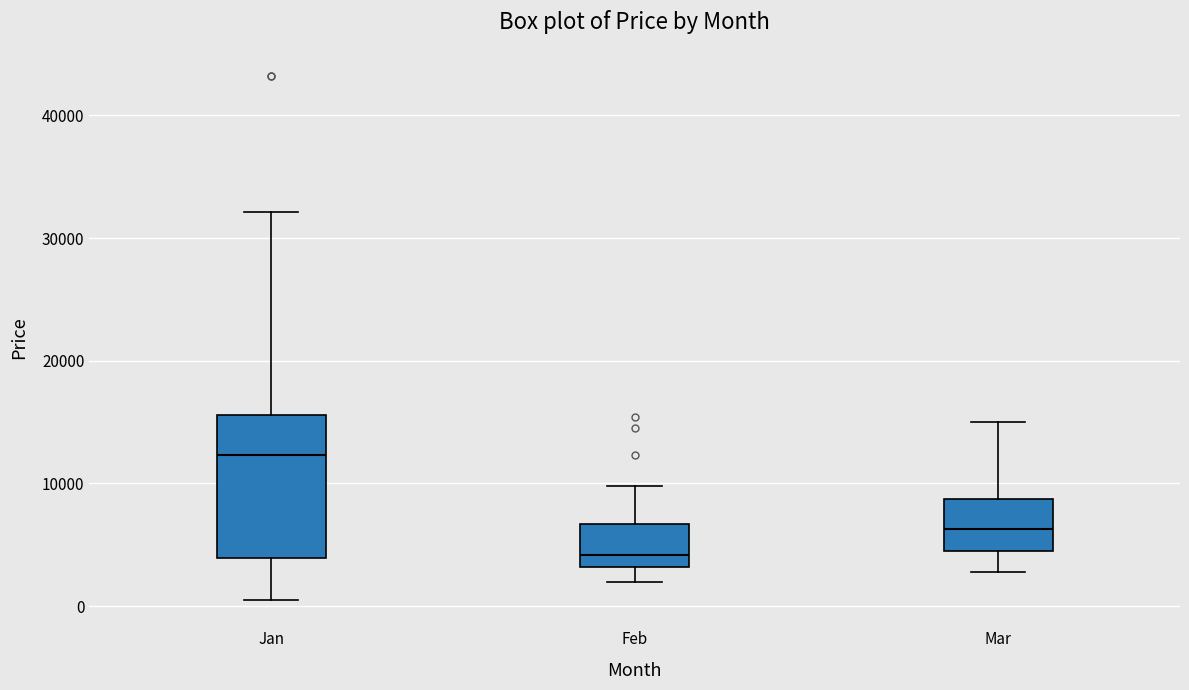

Reading left to right, read every box against the y-axis: the position of its median line, the range the box covers, and the ends of its whiskers. The values are not printed on the chart, so give them approximately, as read against the axis.

Jan: median 12000, box 4000 to 16000, whiskers 1000 to 32000
Feb: median 4000, box 3000 to 7000, whiskers 2000 to 10000
Mar: median 6000, box 5000 to 9000, whiskers 3000 to 15000